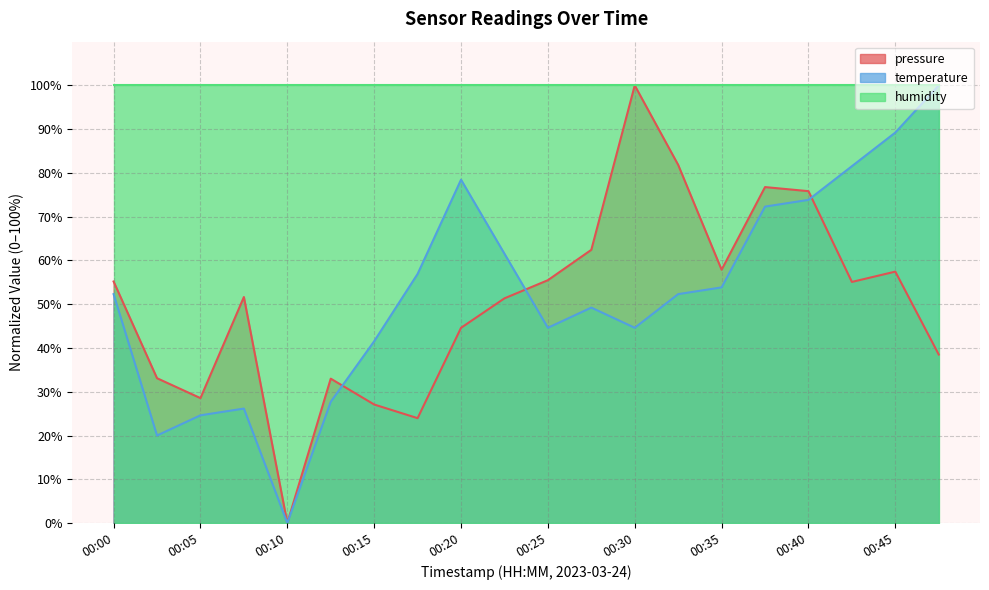

Is the value of pressure at 00:37 greater than the value of temperature at 00:10?

Yes